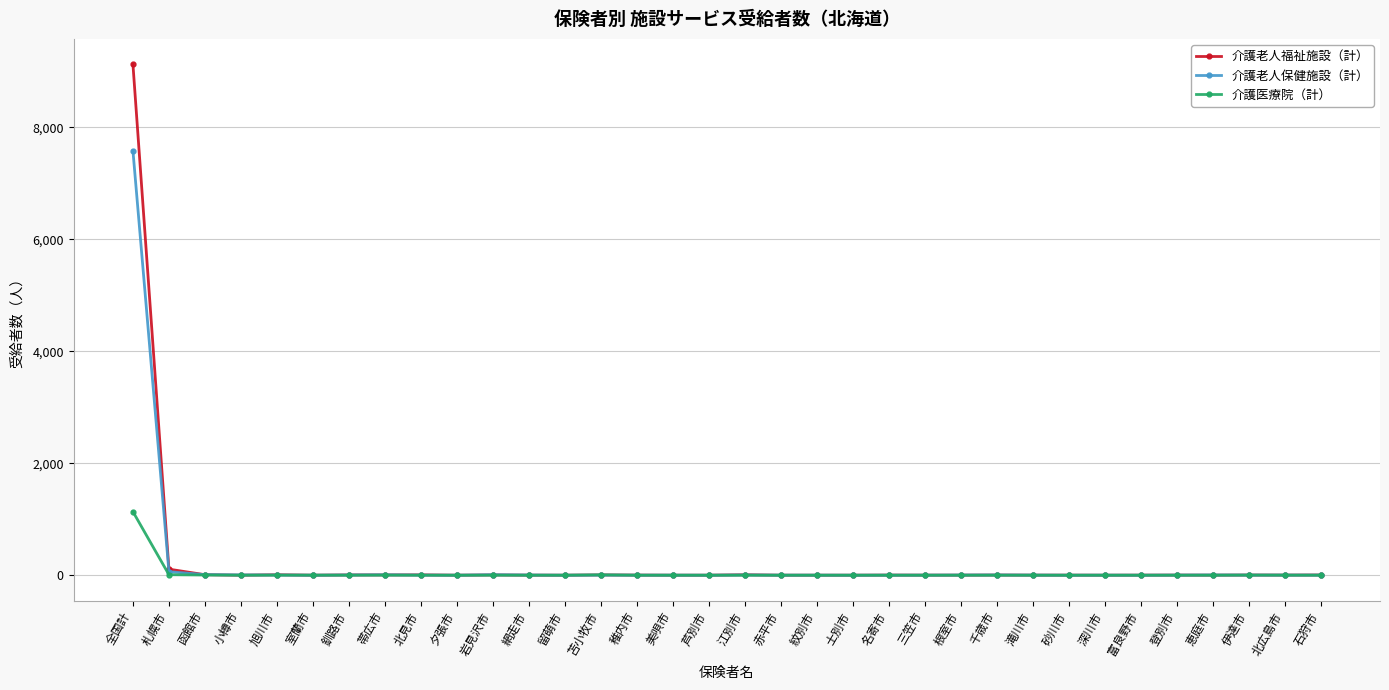

What is the sum of all 介護老人保健施設（計） values?

7721